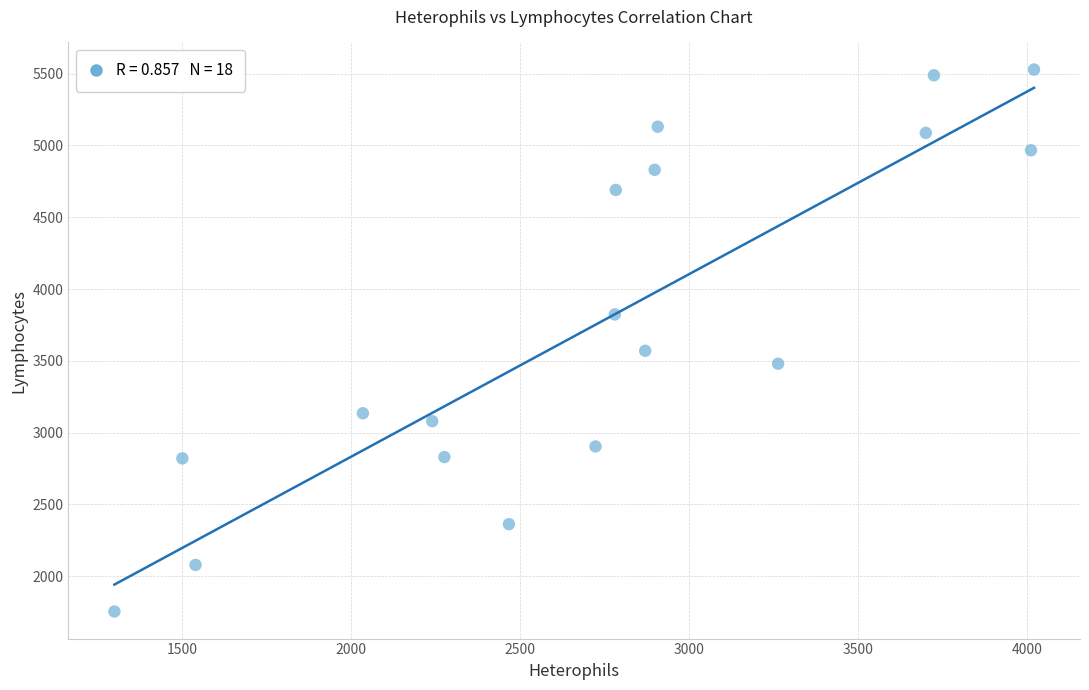

What Y value in the scatter plot is closest to 3641?

3570